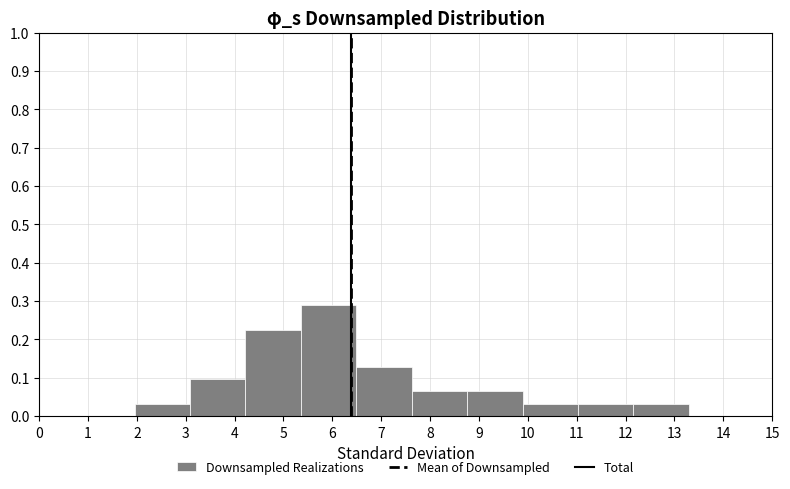

Reading left to right, list every bar in this chart as the range it spans on the x-axis followed by its height. Neither the bar edges nor the heights are printed on the chart, so give them approximately, as read against the axes.

2.0 to 3.1: 0.03
3.1 to 4.2: 0.10
4.2 to 5.4: 0.23
5.4 to 6.5: 0.29
6.5 to 7.6: 0.13
7.6 to 8.8: 0.06
8.8 to 9.9: 0.06
9.9 to 11.0: 0.03
11.0 to 12.2: 0.03
12.2 to 13.3: 0.03